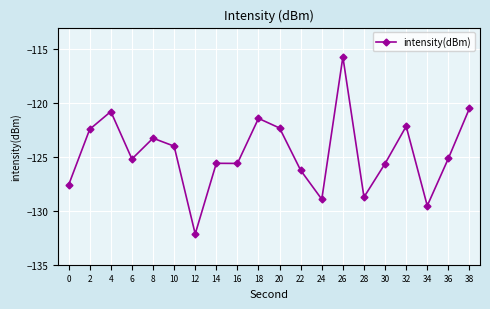

What is the sum of all values?

-2492.9